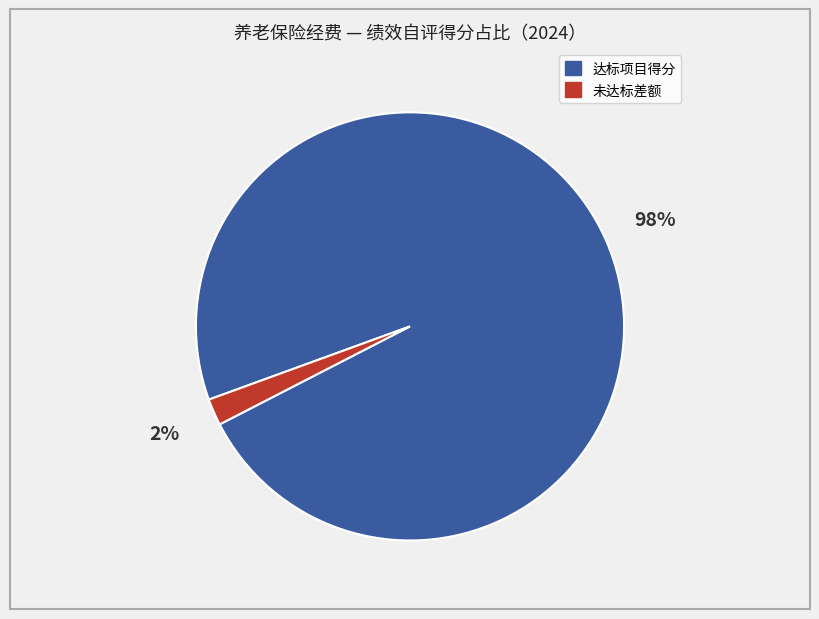

To the nearest percent, what is the difference between the largest and smallest slice percentages?

96%